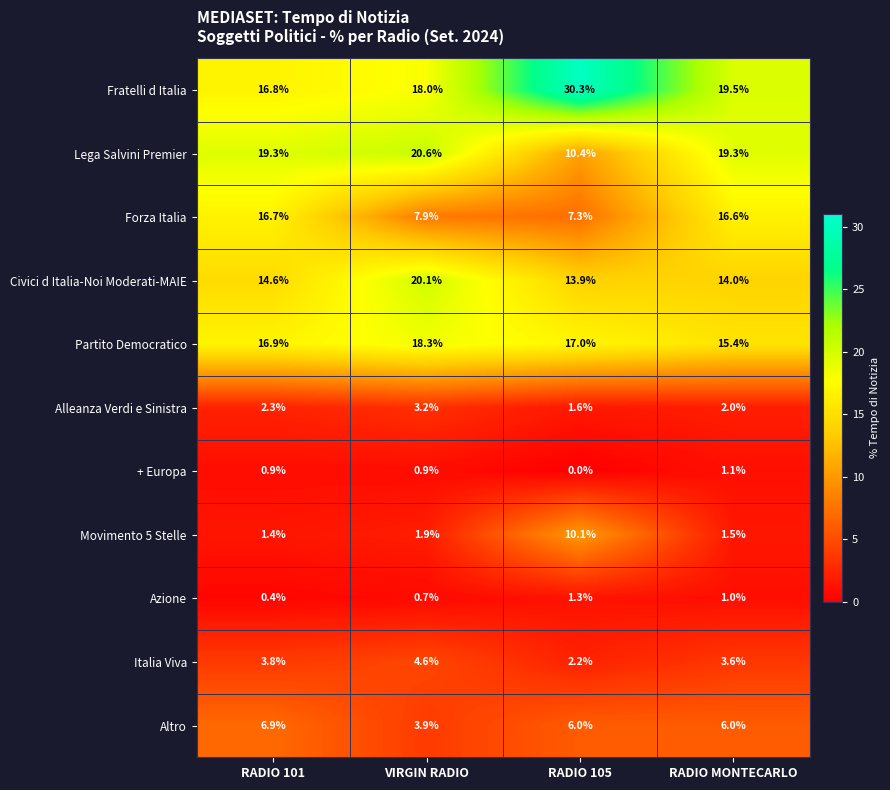

Is it true that Partito Democratico equals 10.2 at RADIO 105?

False